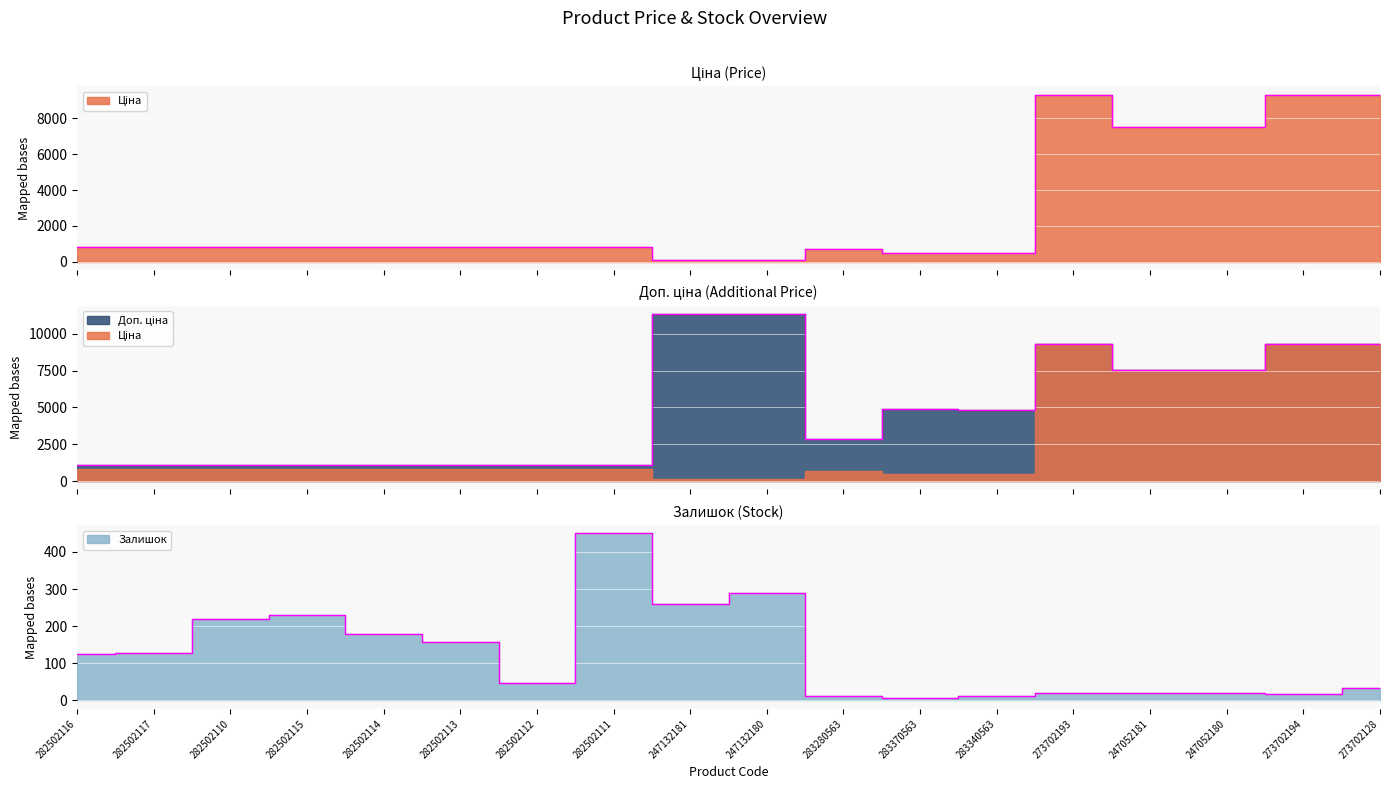

What position from the right is 282502114?

14